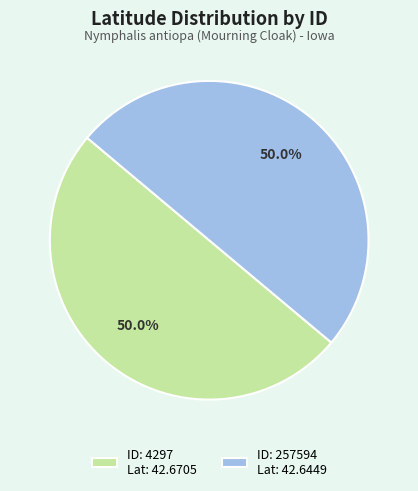

What is the ratio of the value at ID: 4297 Lat: 42.6705 to the value at ID: 257594 Lat: 42.6449?

1.0